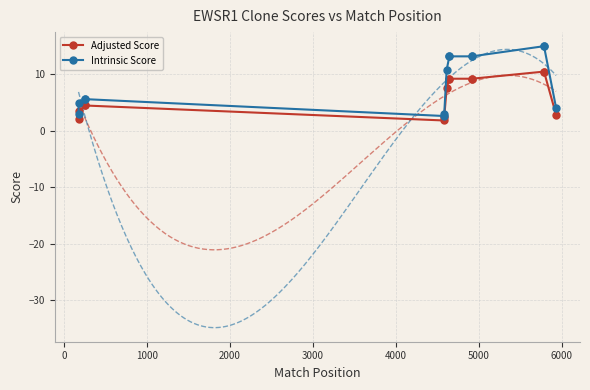

Which series changed the most between 1000 and 5000?

Intrinsic Score